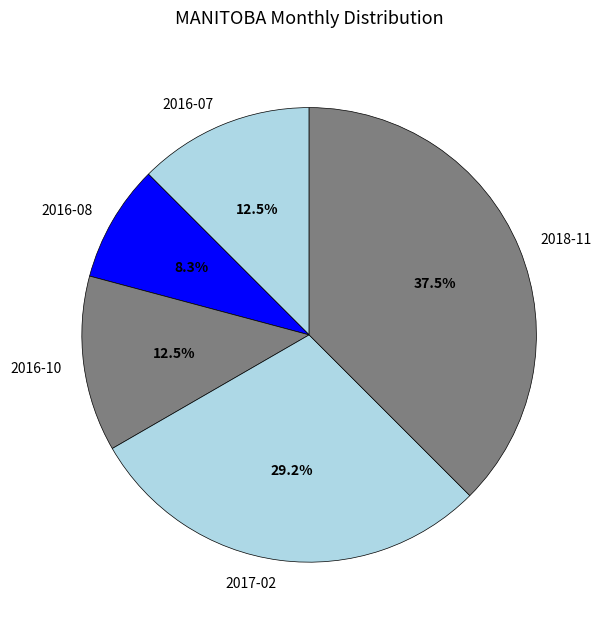

What is the ratio of the value at 2018-11 to the value at 2016-07?

3.0